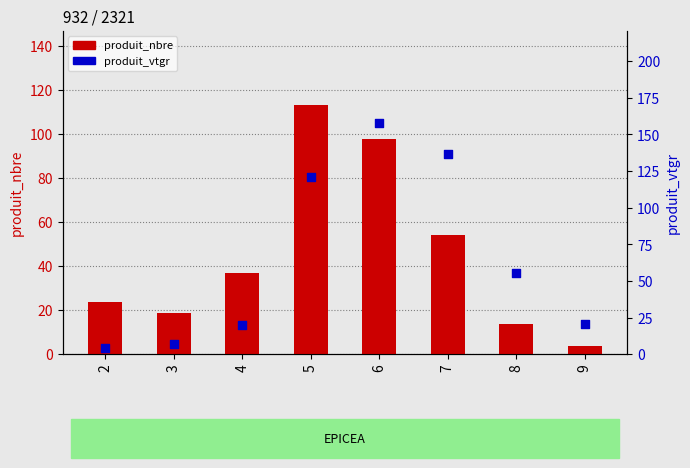

Is the value of produit_nbre at 8 greater than the value of produit_vtgr at 6?

No